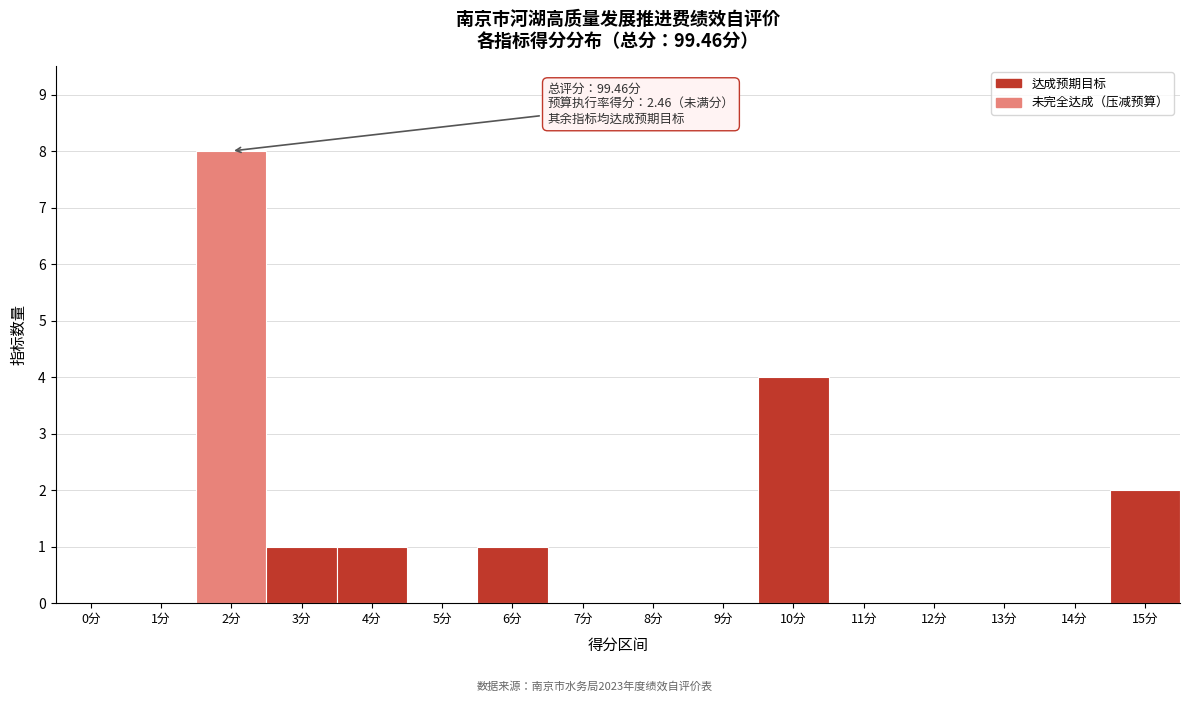

Reading left to right, what are all the values shown in this chart?

0分=0	1分=0	2分=8	3分=1	4分=1	5分=0	6分=1	7分=0	8分=0	9分=0	10分=4	11分=0	12分=0	13分=0	14分=0	15分=2